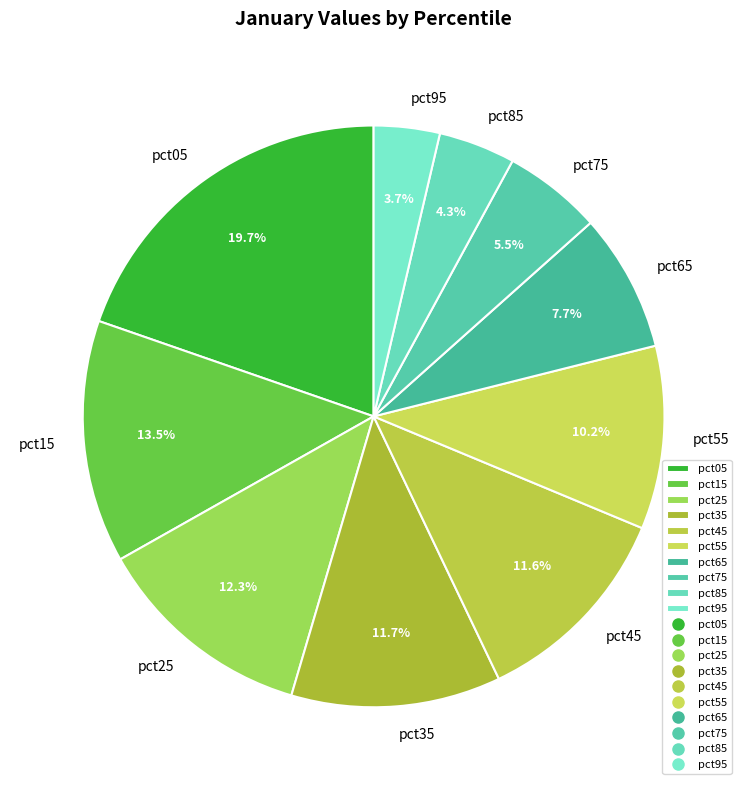

What portion of the pie excludes pct65?

92.3%